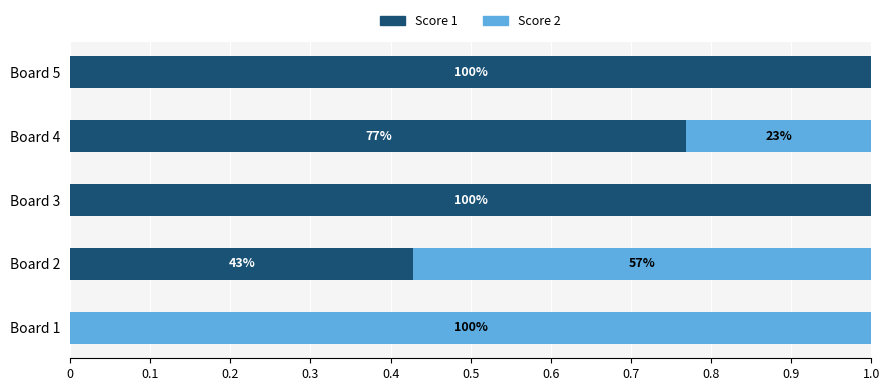

What are all the series names shown in the legend?

Score 1, Score 2